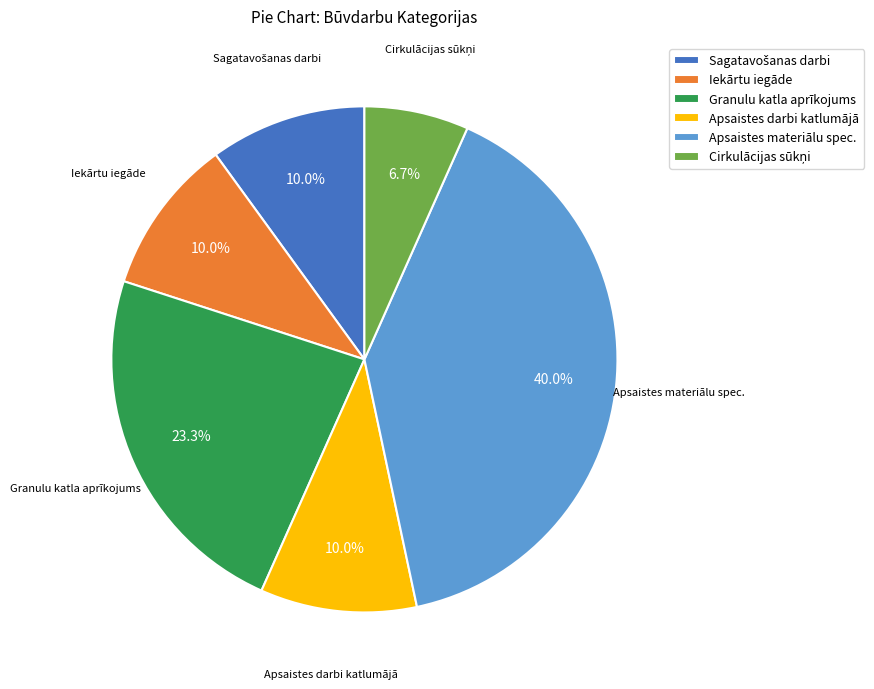

Does any single category account for the majority?

No